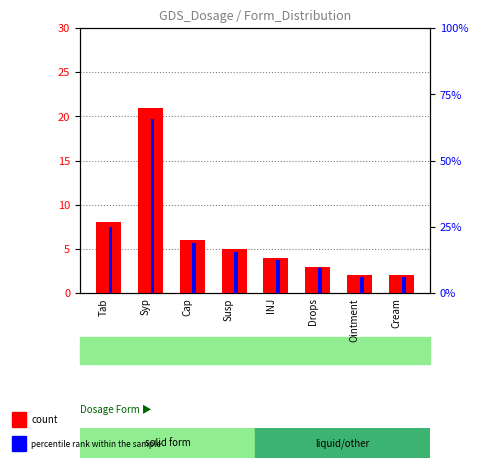

What is the smallest value displayed?

2.0